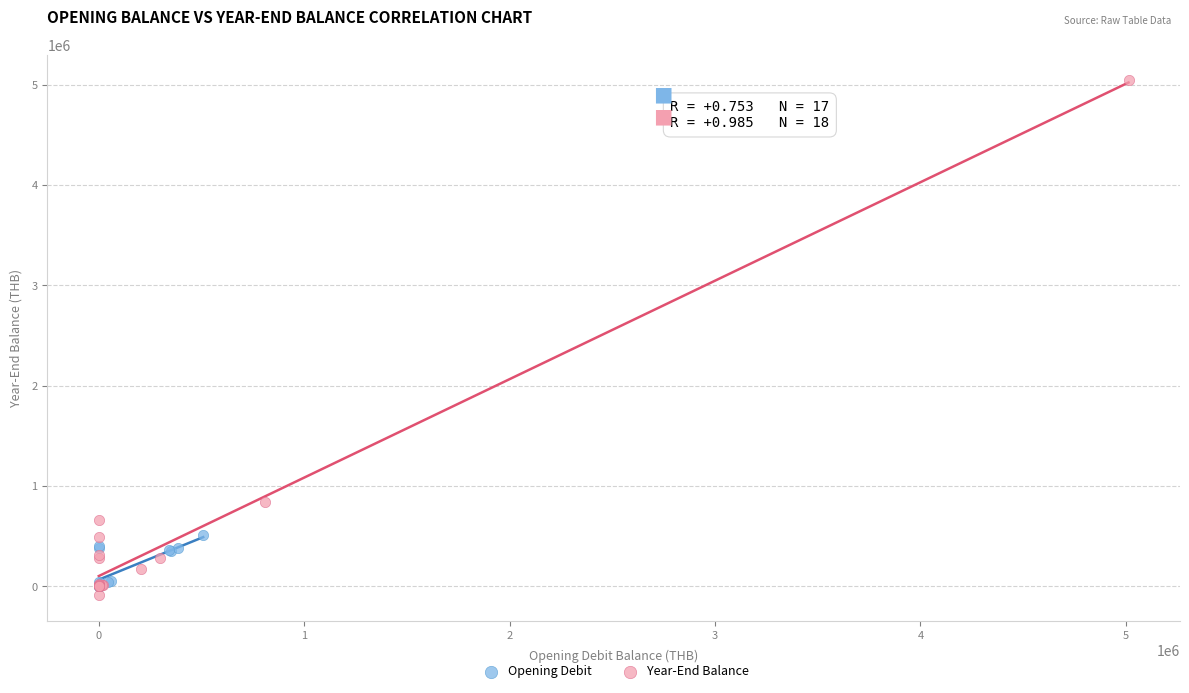

Which series has the widest spread of Y values?

Year-End Balance